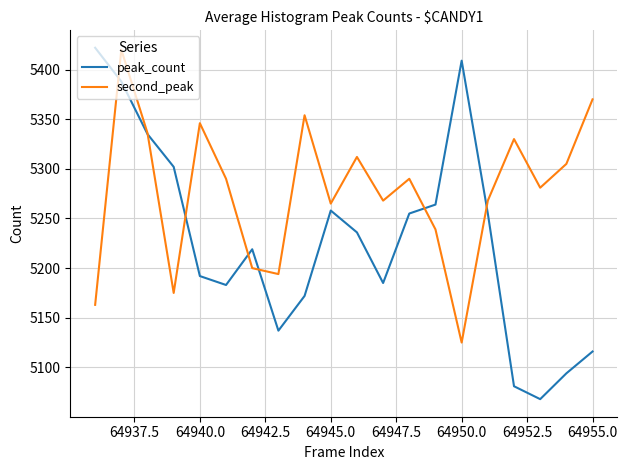

Which series has the widest spread of values?

peak_count